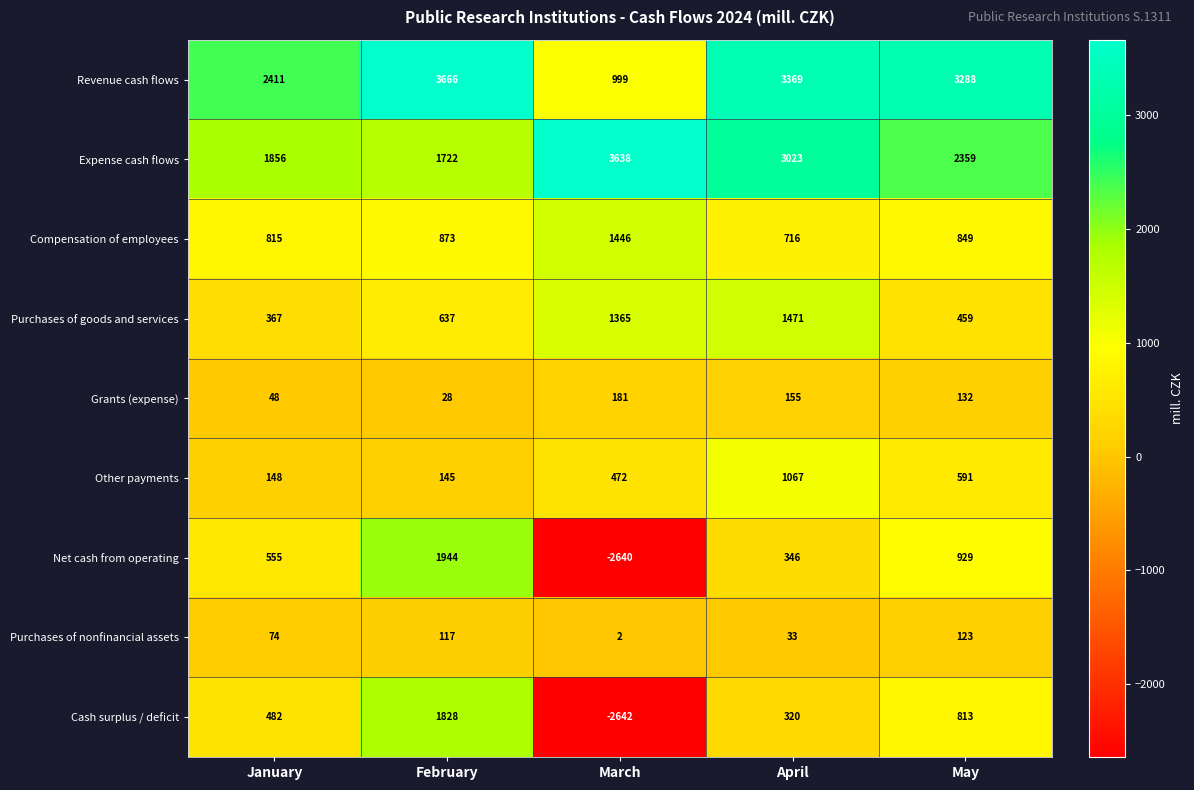

What is the sum of the Purchases of goods and services values at May and March?

1824